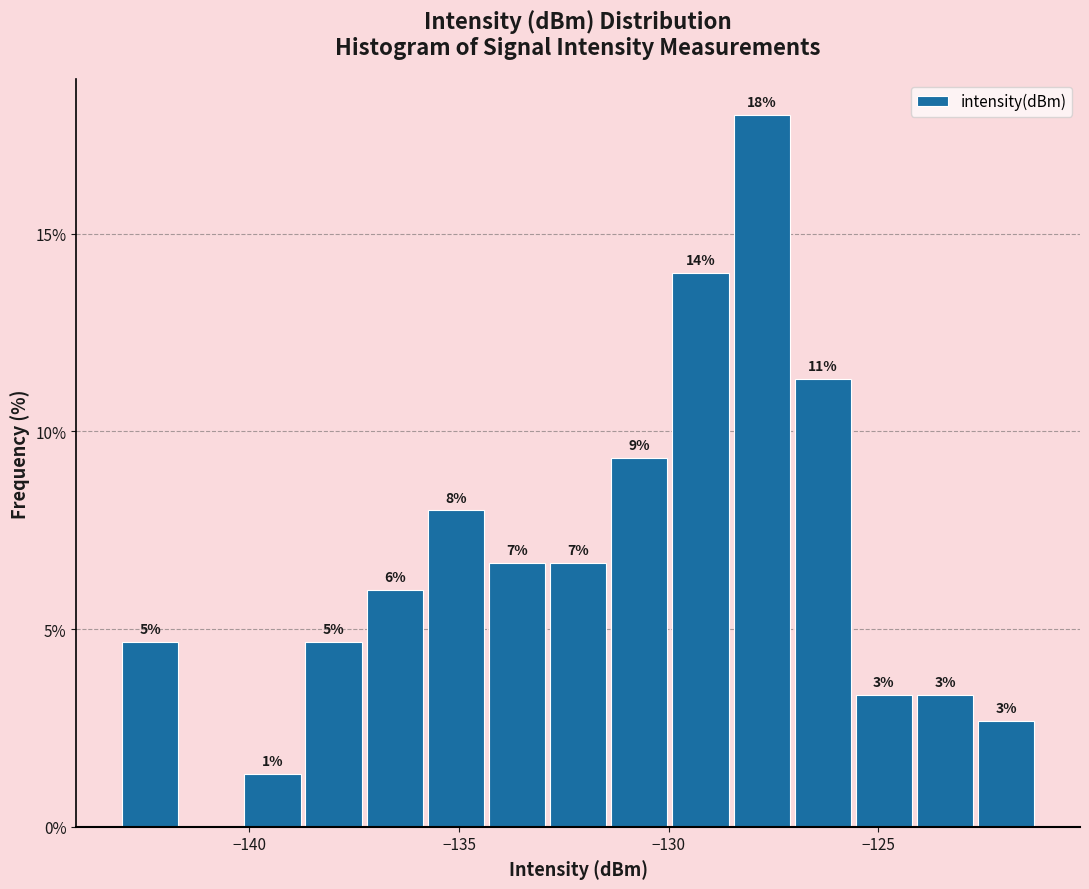

Around what value on the x-axis is the tallest bar? Give the approximate position of its centre, as read against the axis.

-128.0